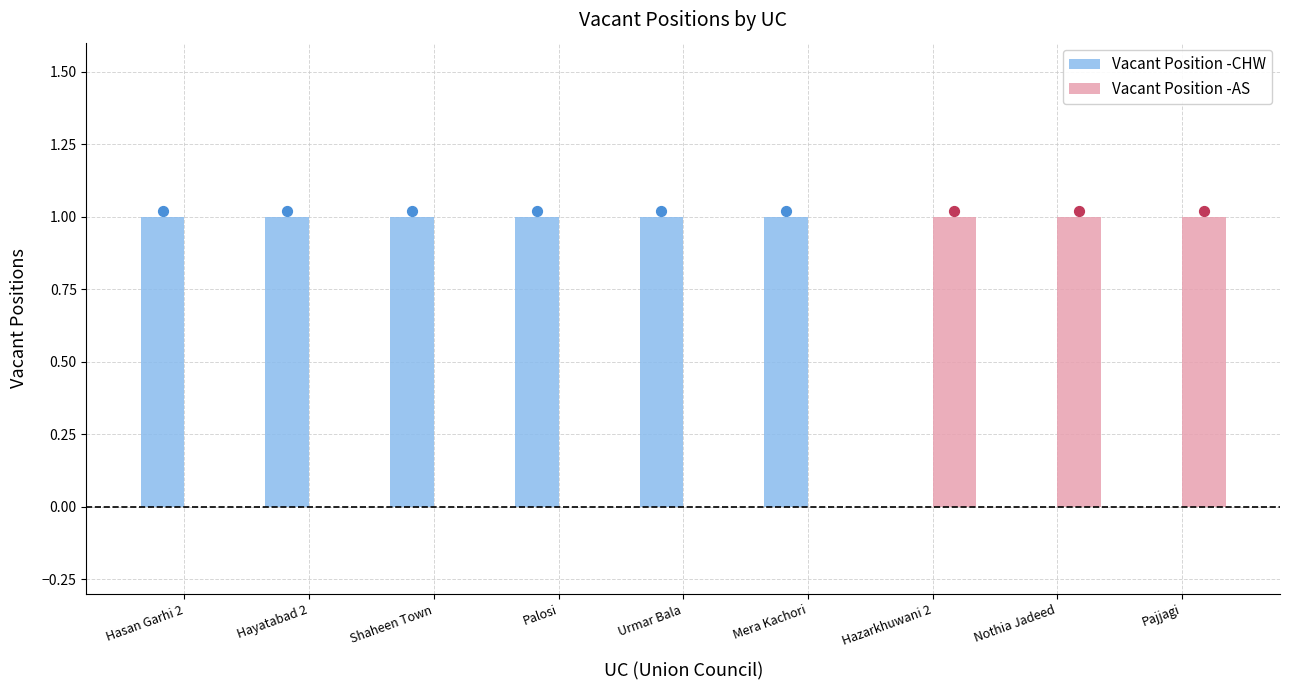

Which series has the widest spread of Y values?

Vacant Position -CHW